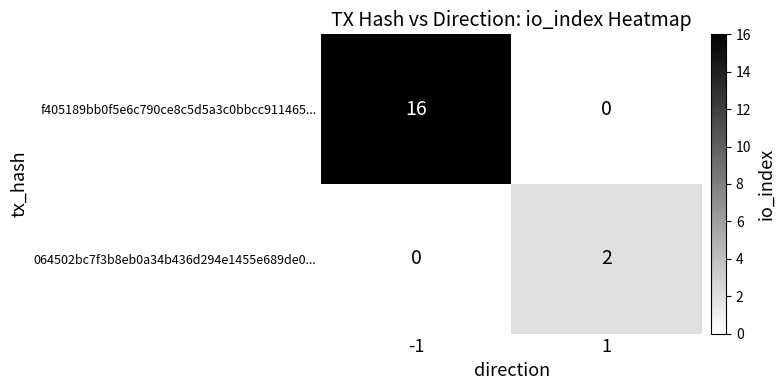

What is the sum of the f405189bb0f5e6c790ce8c5d5a3c0bbcc911465... values at 1 and -1?

16